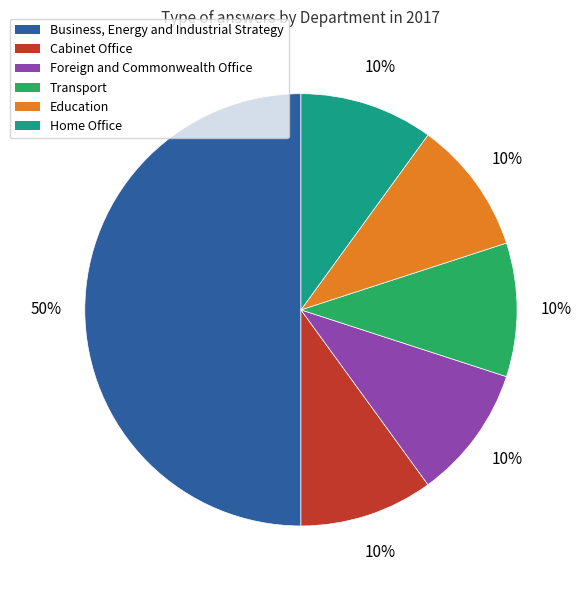

What is the largest slice in the pie chart?

Business, Energy and Industrial Strategy